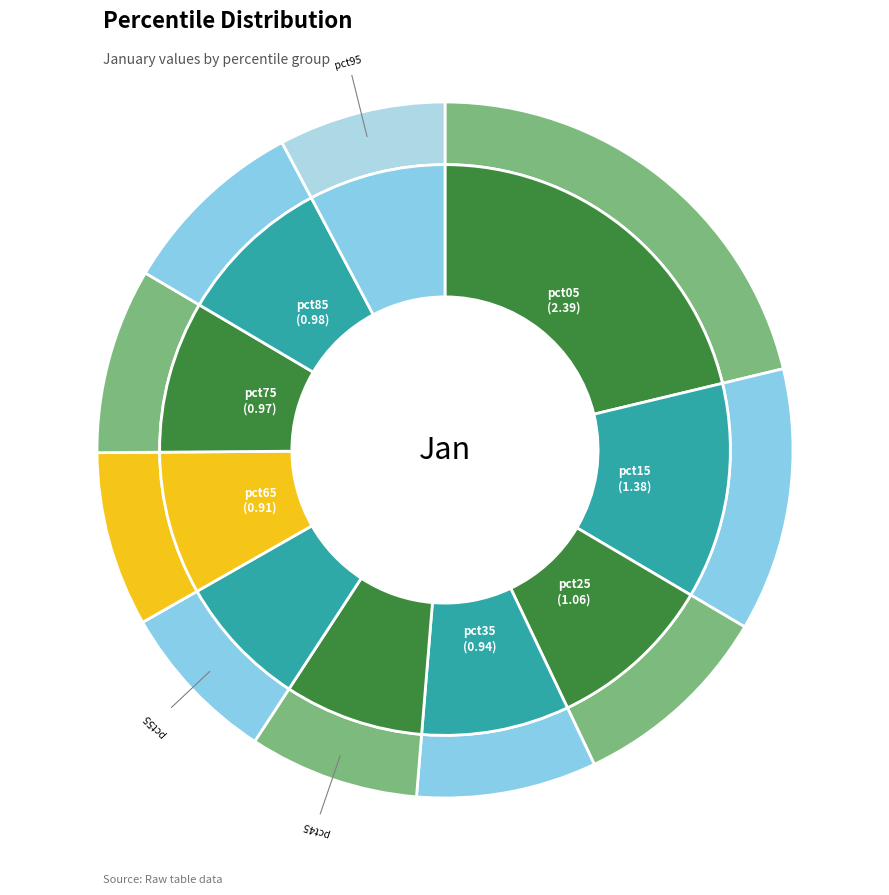

True or false: pct85 accounts for 1% of the total.

False